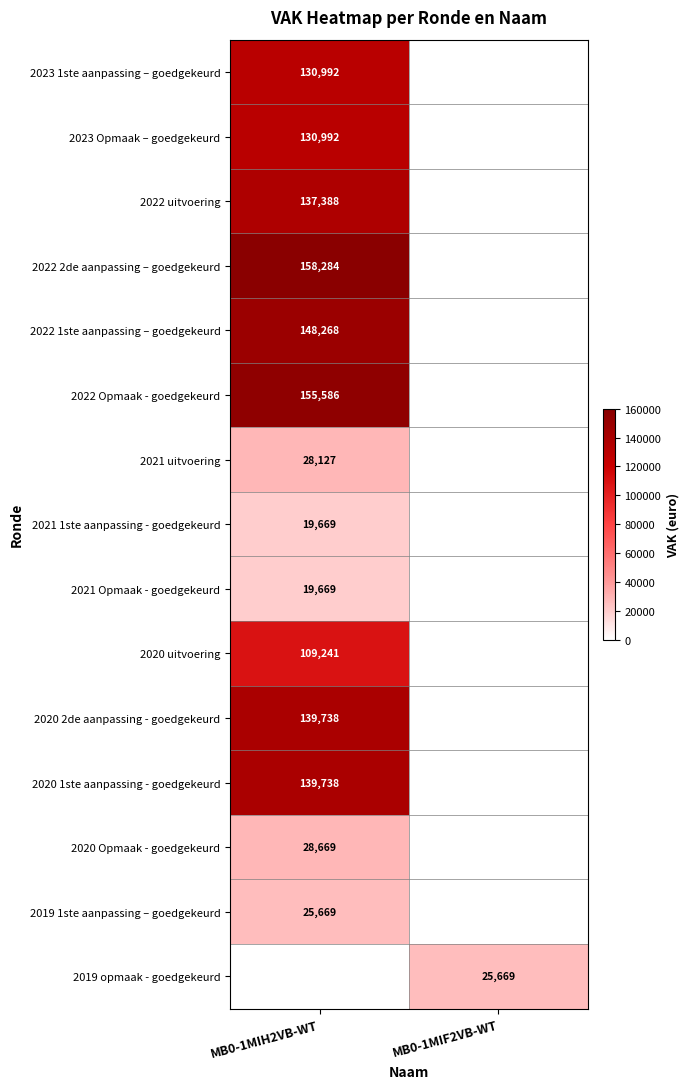

Is it true that 2022 1ste aanpassing – goedgekeurd equals 98280.8 at MB0-1MIH2VB-WT?

False